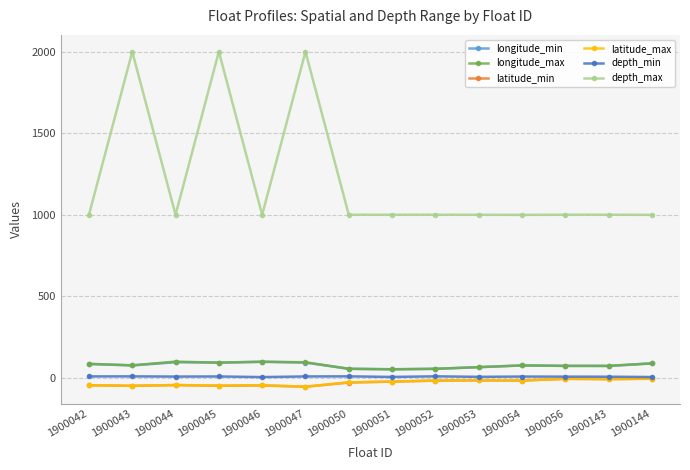

What is the highest value of the longitude_max series?

98.7